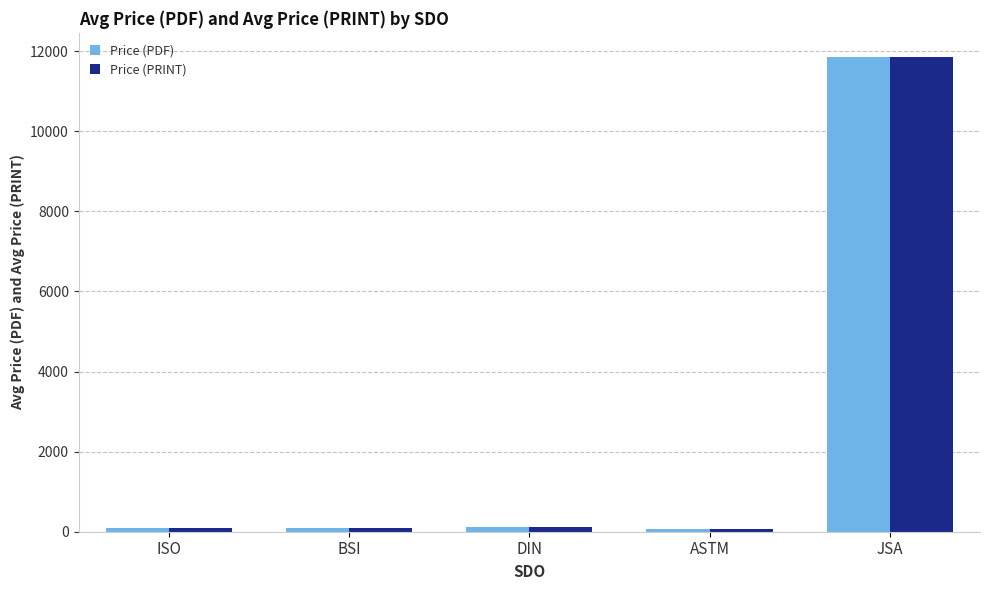

Which category has the highest value across all series?

JSA